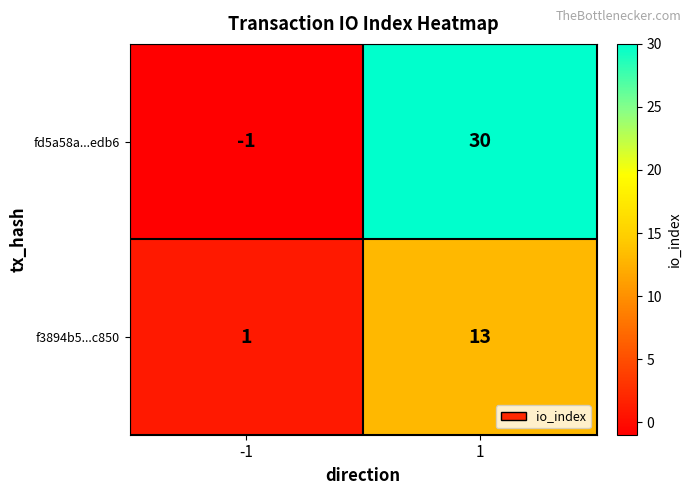

Reading right to left, transcribe all the data shown in this chart.

fd5a58a...edb6: 1=30	-1=-1
f3894b5...c850: 1=13	-1=1